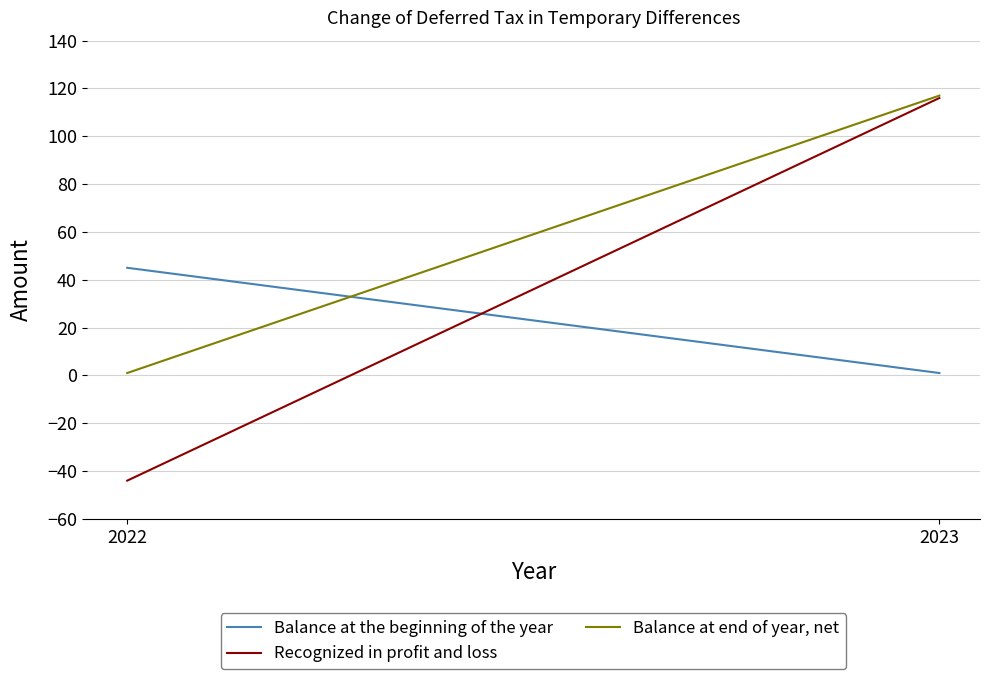

Reading right to left, extract all data points from this chart.

Balance at the beginning of the year: 1	45
Recognized in profit and loss: 116	-44
Balance at end of year, net: 117	1